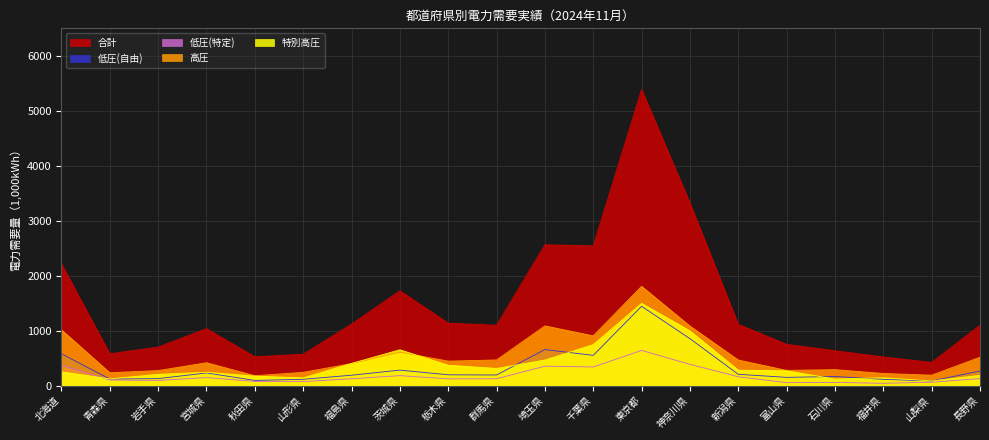

What is the difference between the 低圧(特定) values at 岩手県 and 山梨県?

32.1